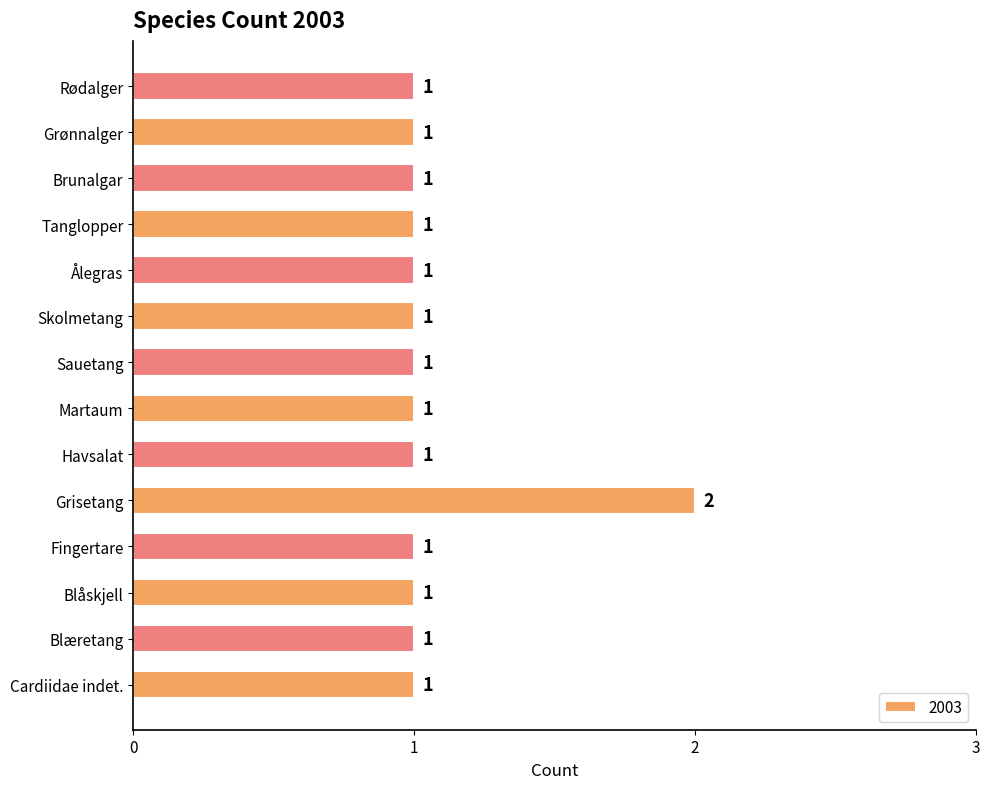

Reading bottom to top, transcribe all the data shown in this chart.

1	1	1	1	2	1	1	1	1	1	1	1	1	1